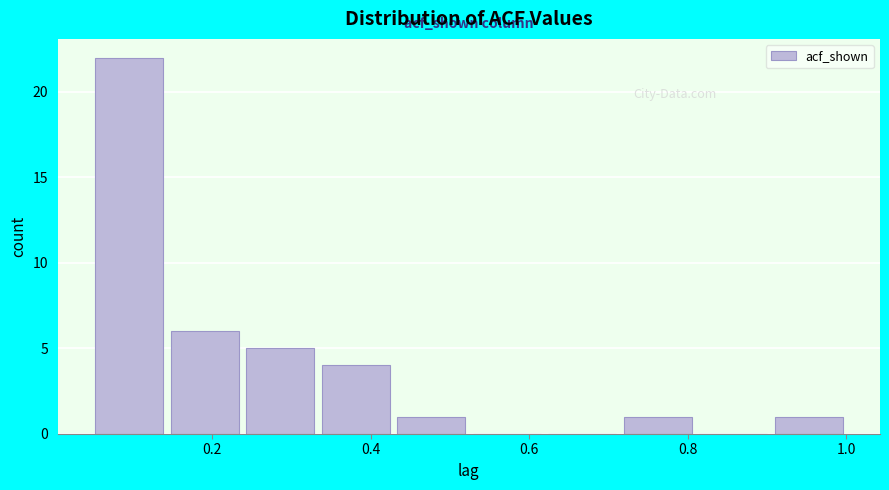

Reading left to right, list every bar in this chart as the range it spans on the x-axis followed by its height. Neither the bar edges nor the heights are printed on the chart, so give them approximately, as read against the axes.

0.04 to 0.14: 22
0.14 to 0.24: 6
0.24 to 0.34: 5
0.34 to 0.42: 4
0.42 to 0.52: 1
0.52 to 0.62: 0
0.62 to 0.72: 0
0.72 to 0.80: 1
0.80 to 0.90: 0
0.90 to 1.00: 1